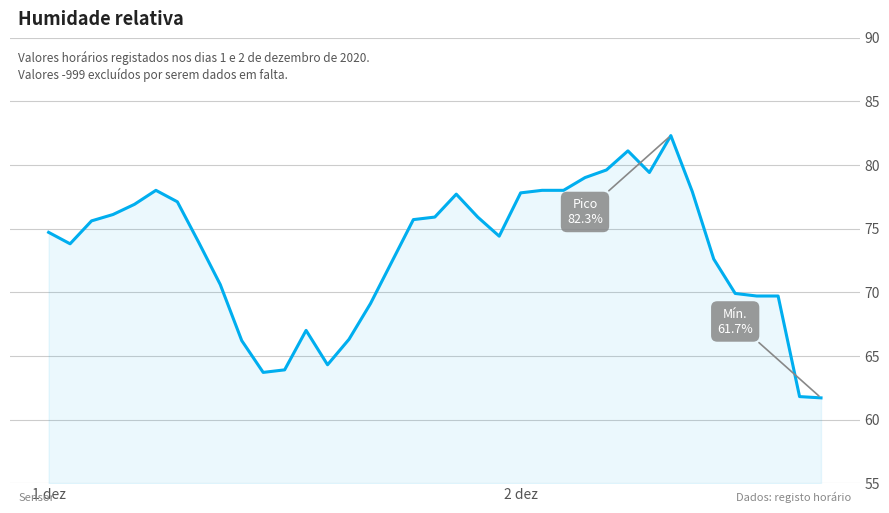

What is the maximum value shown in the chart?

82.3